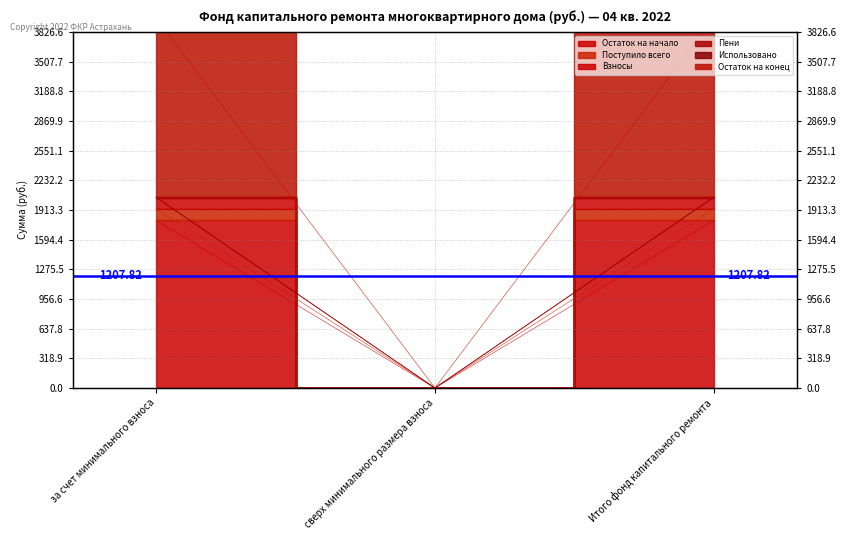

At which label is Взносы closest to 962?

сверх минимального размера взноса